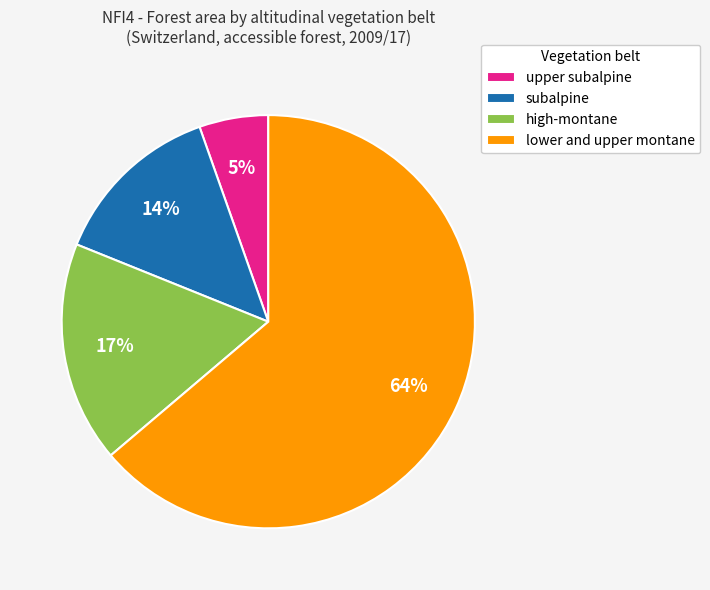

Count the number of slices in the pie.

4